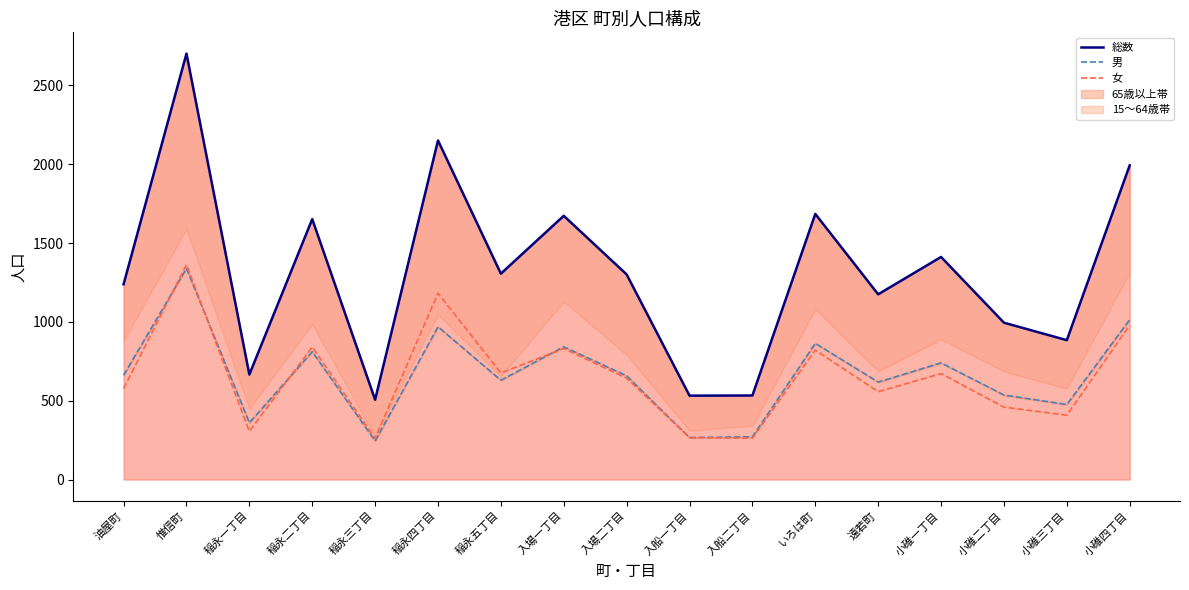

At how many categories does at least one series exceed 1016?

11